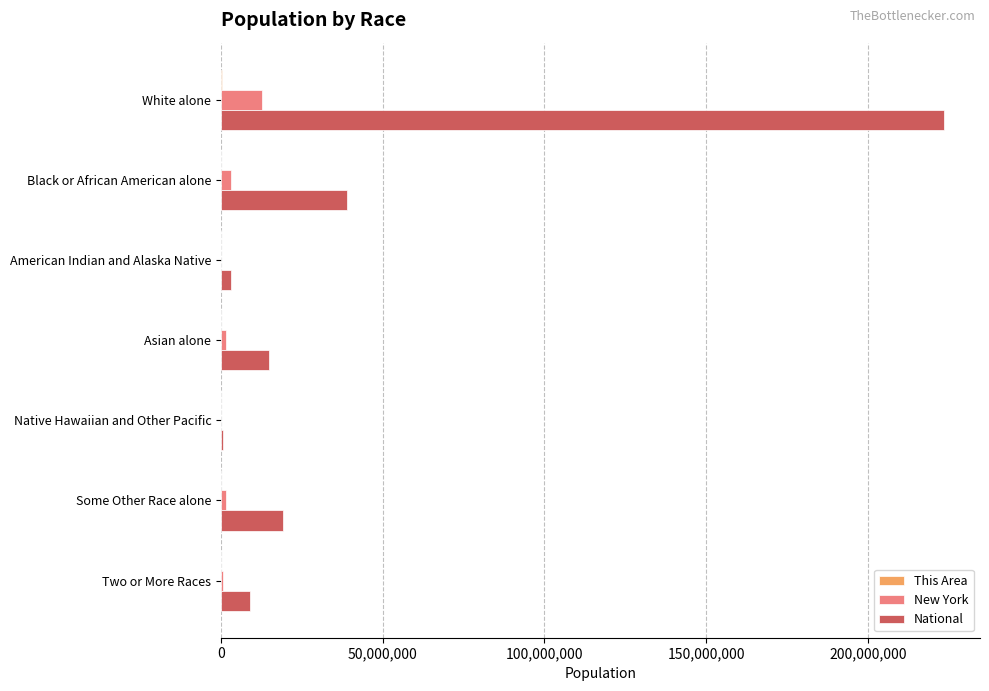

How many distinct data groups are displayed?

3